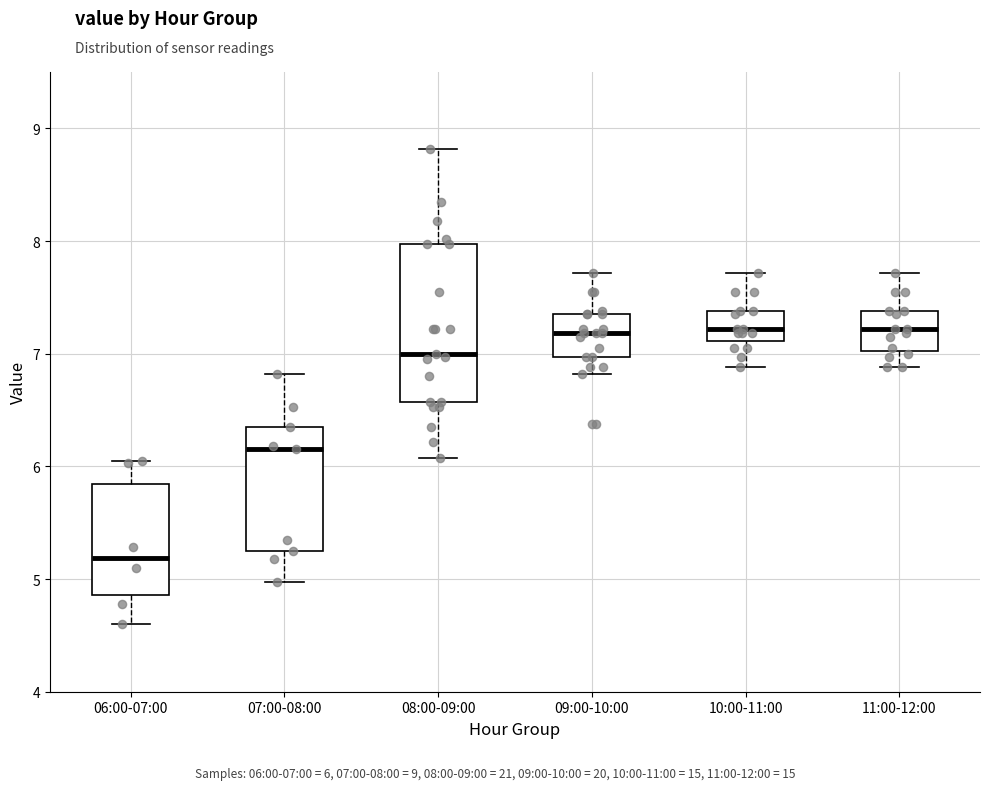

Reading left to right, read every box against the y-axis: the position of its median line, the range the box covers, and the ends of its whiskers. The values are not printed on the chart, so give them approximately, as read against the axis.

06:00-07:00: median 5.2, box 4.9 to 5.8, whiskers 4.6 to 6.1
07:00-08:00: median 6.2, box 5.3 to 6.4, whiskers 5.0 to 6.8
08:00-09:00: median 7.0, box 6.6 to 8.0, whiskers 6.1 to 8.8
09:00-10:00: median 7.2, box 7.0 to 7.4, whiskers 6.8 to 7.7
10:00-11:00: median 7.2, box 7.1 to 7.4, whiskers 6.9 to 7.7
11:00-12:00: median 7.2, box 7.0 to 7.4, whiskers 6.9 to 7.7